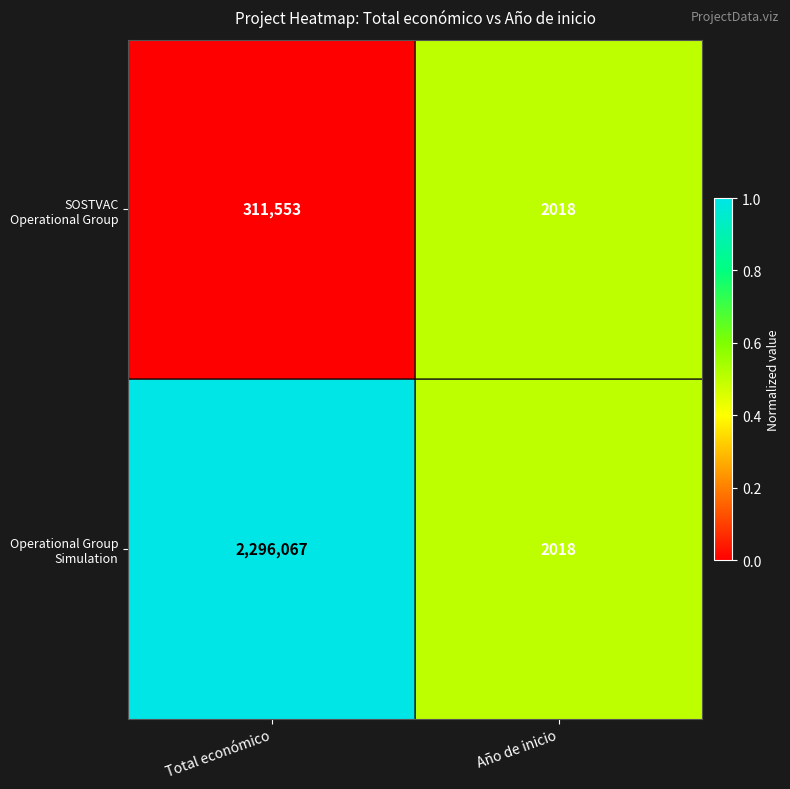

How many data points does each series have?

2